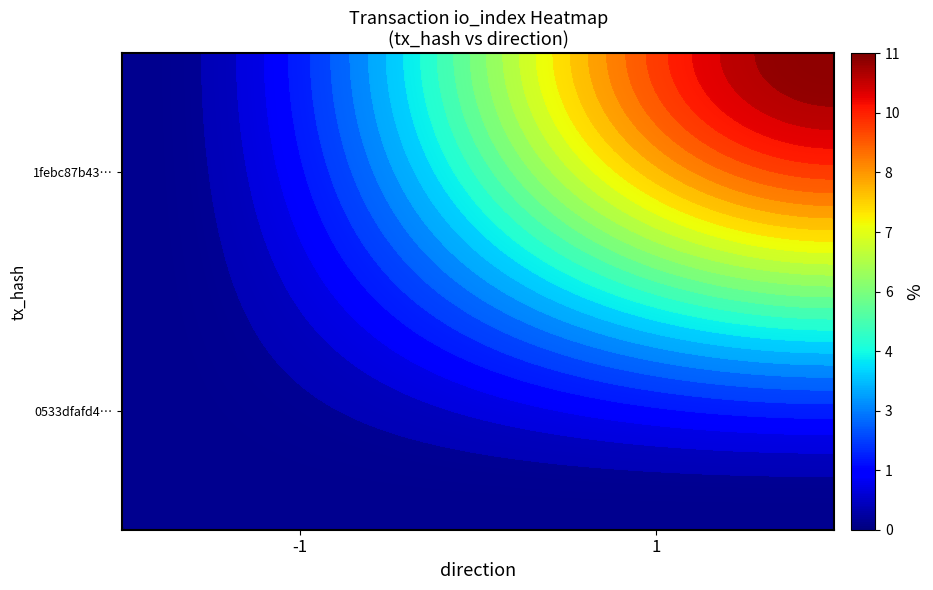

What is the average value of the 1febc87b435ce1dc31aa73e49d0e32b0b71e9fd series?

6